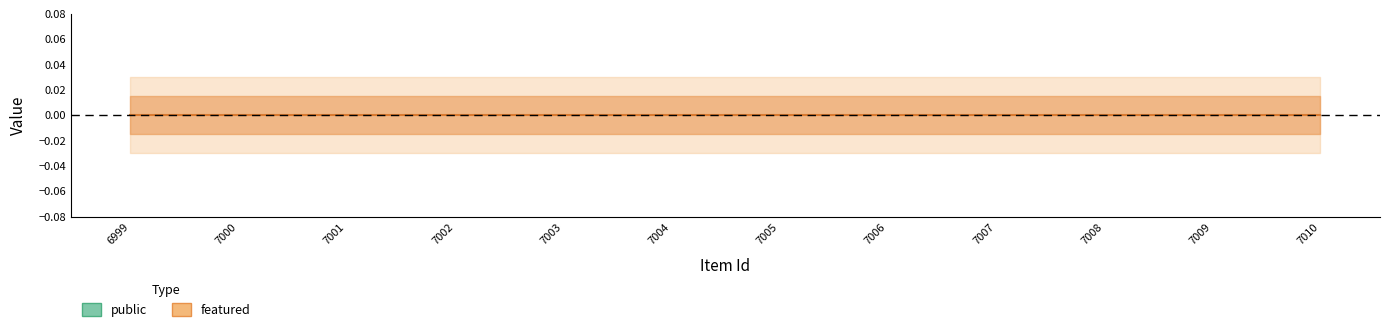

Which label corresponds to the largest value in the chart?

6999